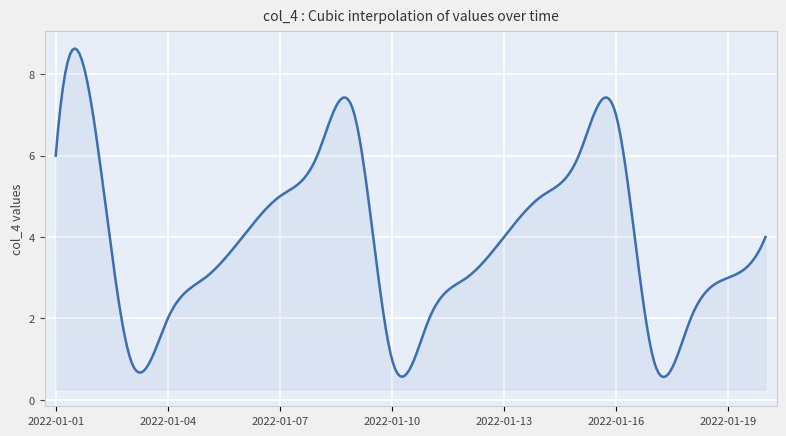

What is the minimum value shown in the chart?

0.6